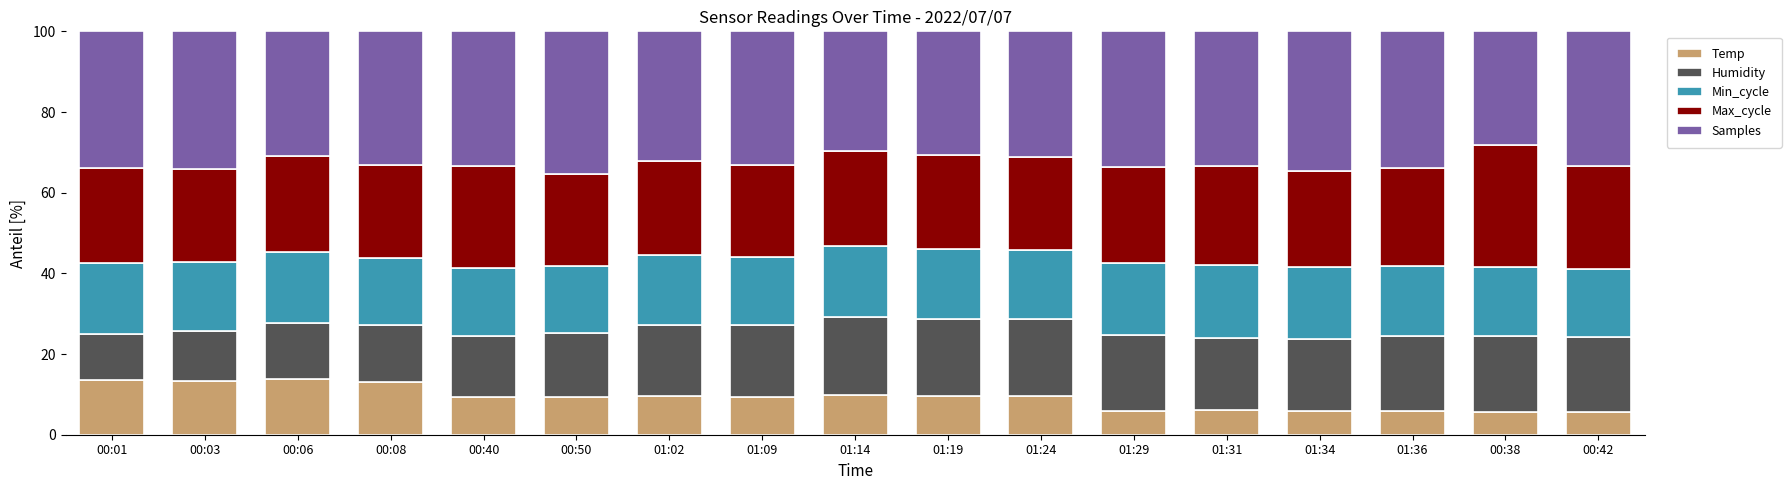

What is the sum of the Temp values at 00:01 and 01:24?

23.0